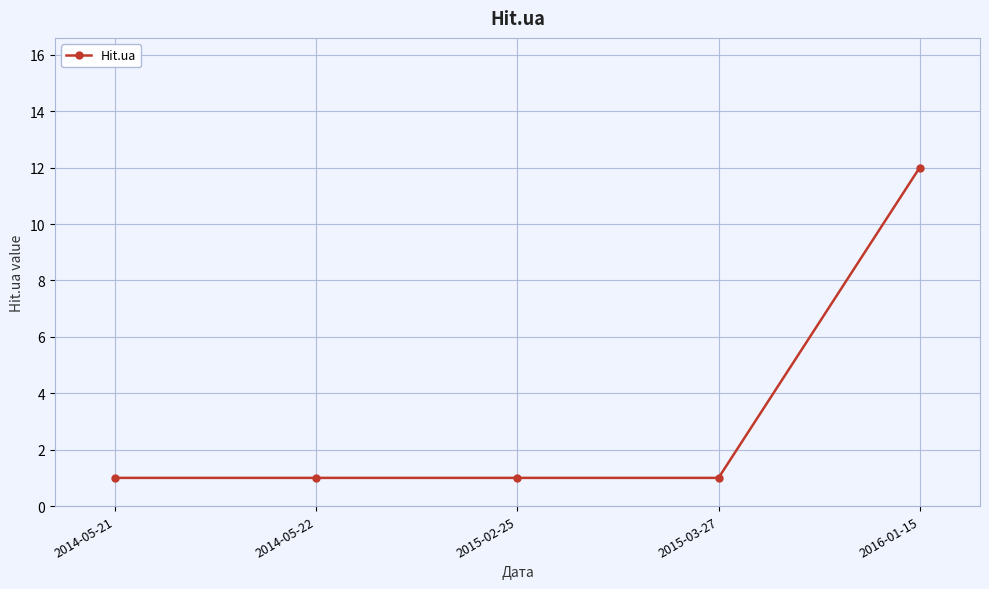

What is the difference between the values at 2015-03-27 and 2016-01-15?

11